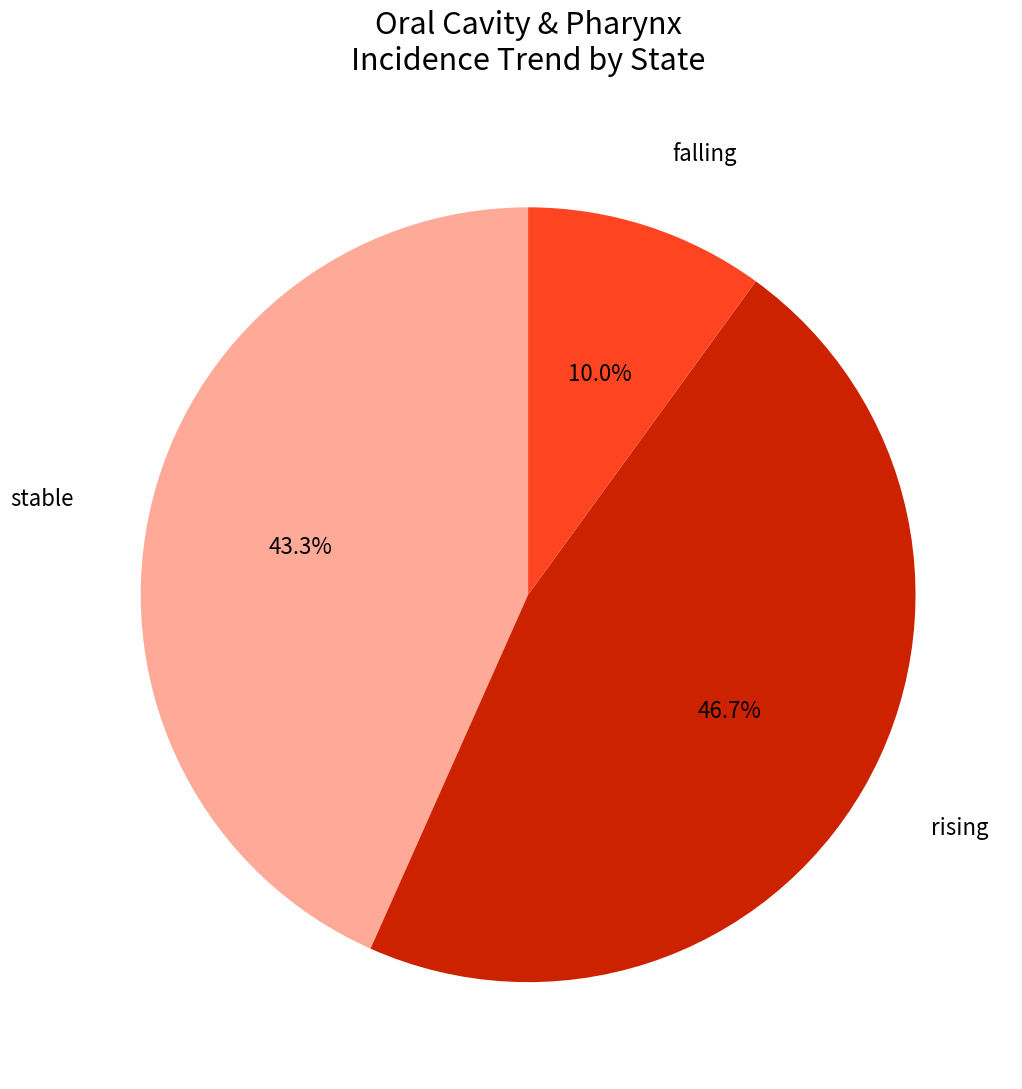

Is there a majority slice in this chart?

No